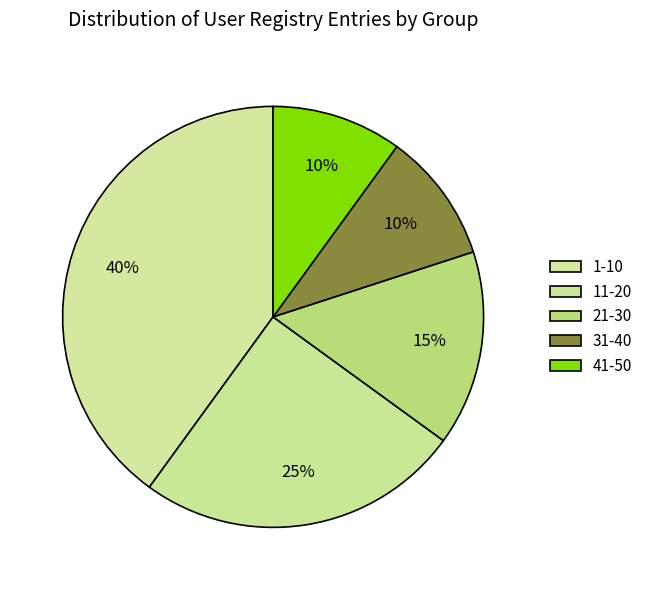

Which category has the smallest portion of the pie?

31-40